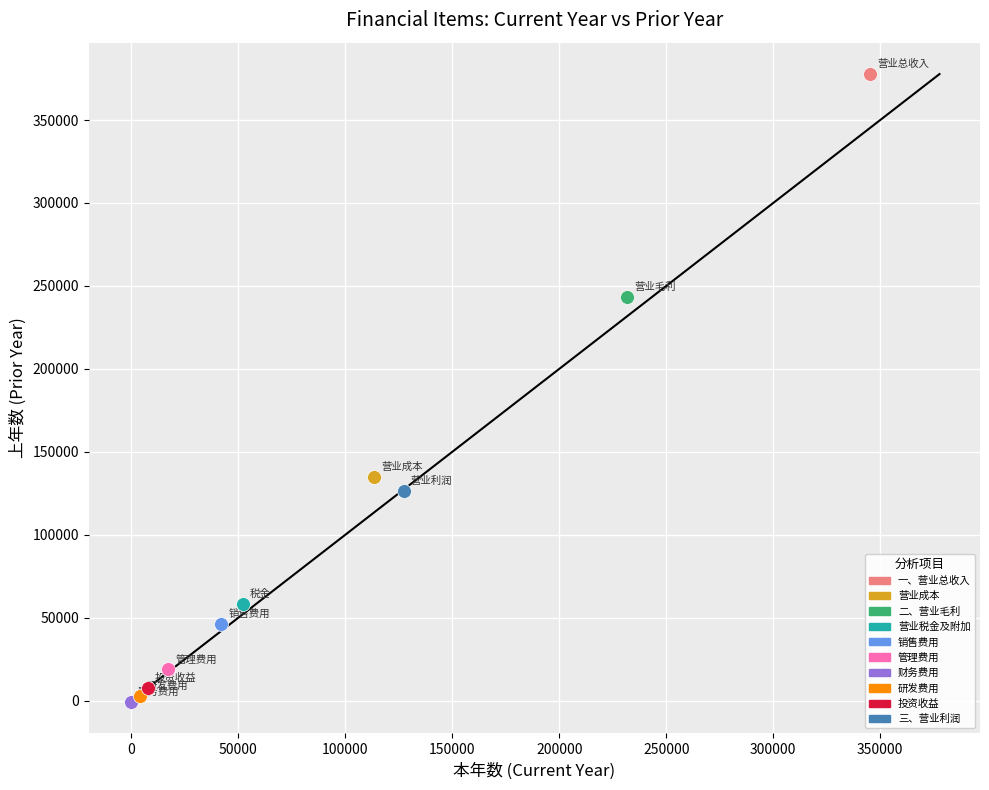

What are all the series names shown in the legend?

一、营业总收入, 营业成本, 二、营业毛利, 营业税金及附加, 销售费用, 管理费用, 财务费用, 研发费用, 投资收益, 三、营业利润